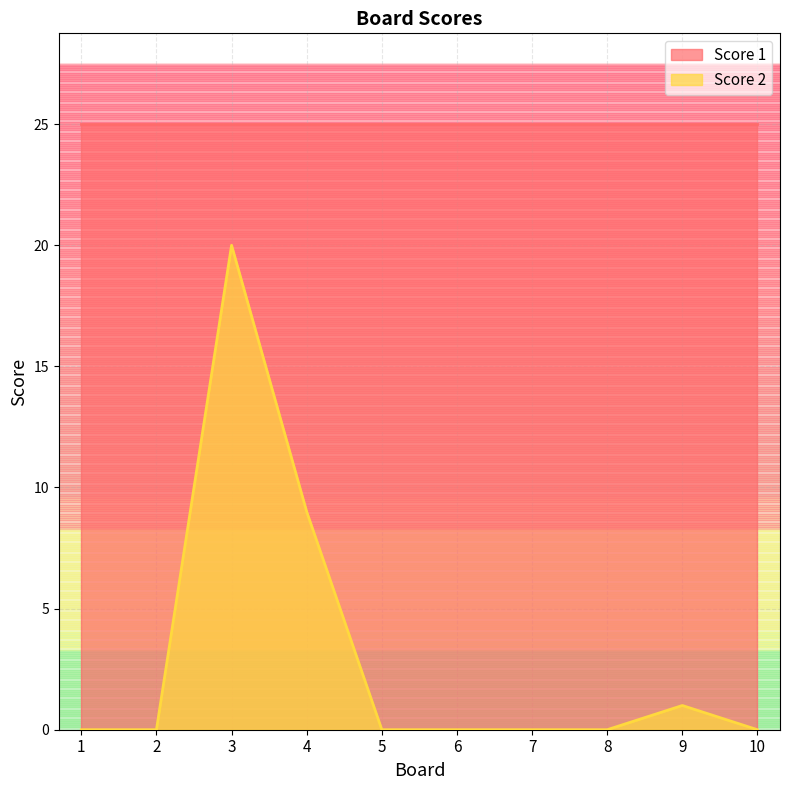

Rank the categories by value from highest to lowest.

3, 4, 9, 1, 2, 5, 6, 7, 8, 10